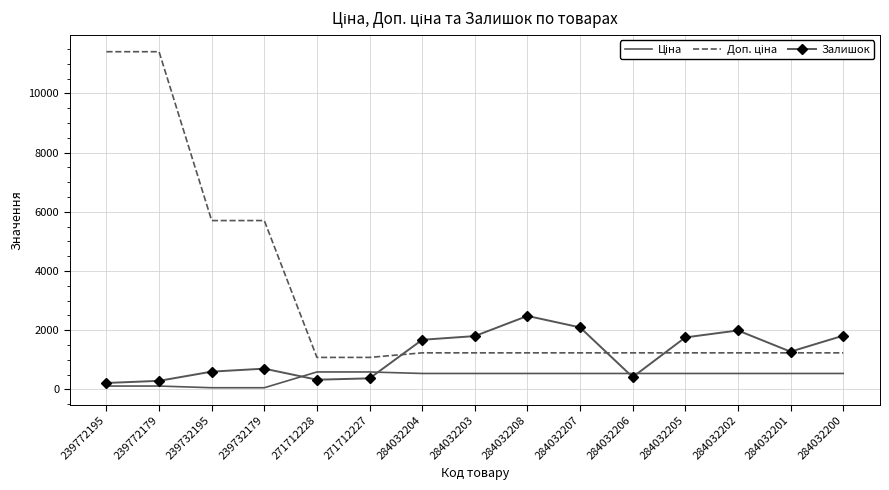

At how many categories does at least one series exceed 8340?

2